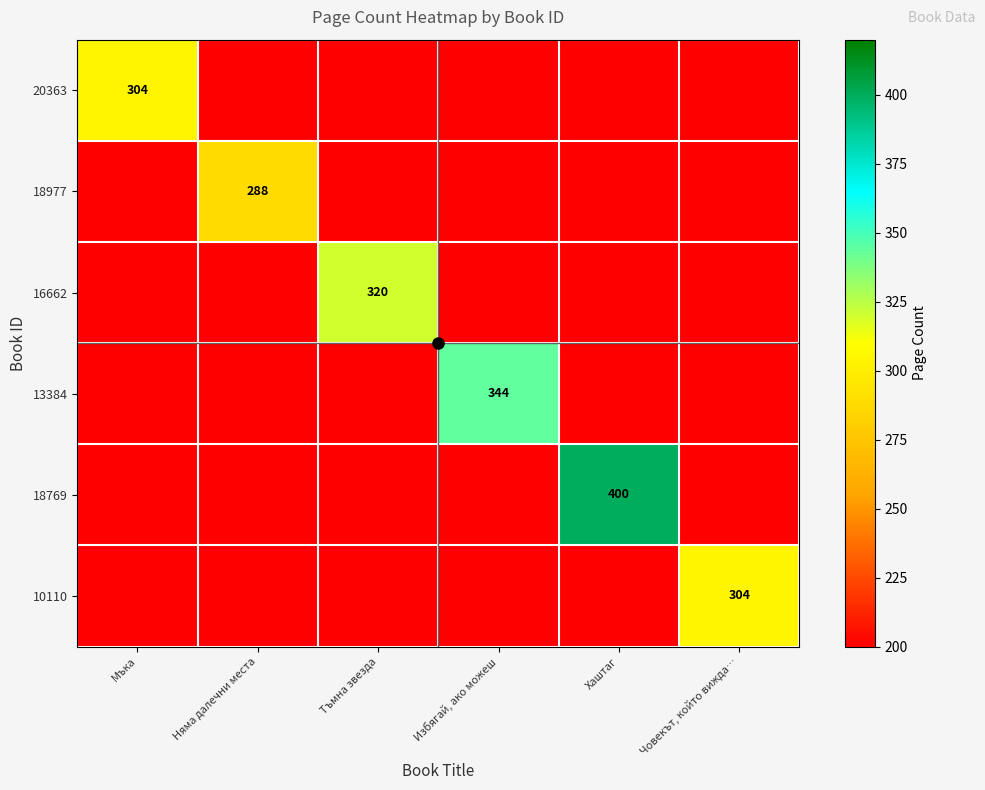

Is the value of 18977 at Човекът, който вижда… greater than the value of 16662 at Мъка?

No